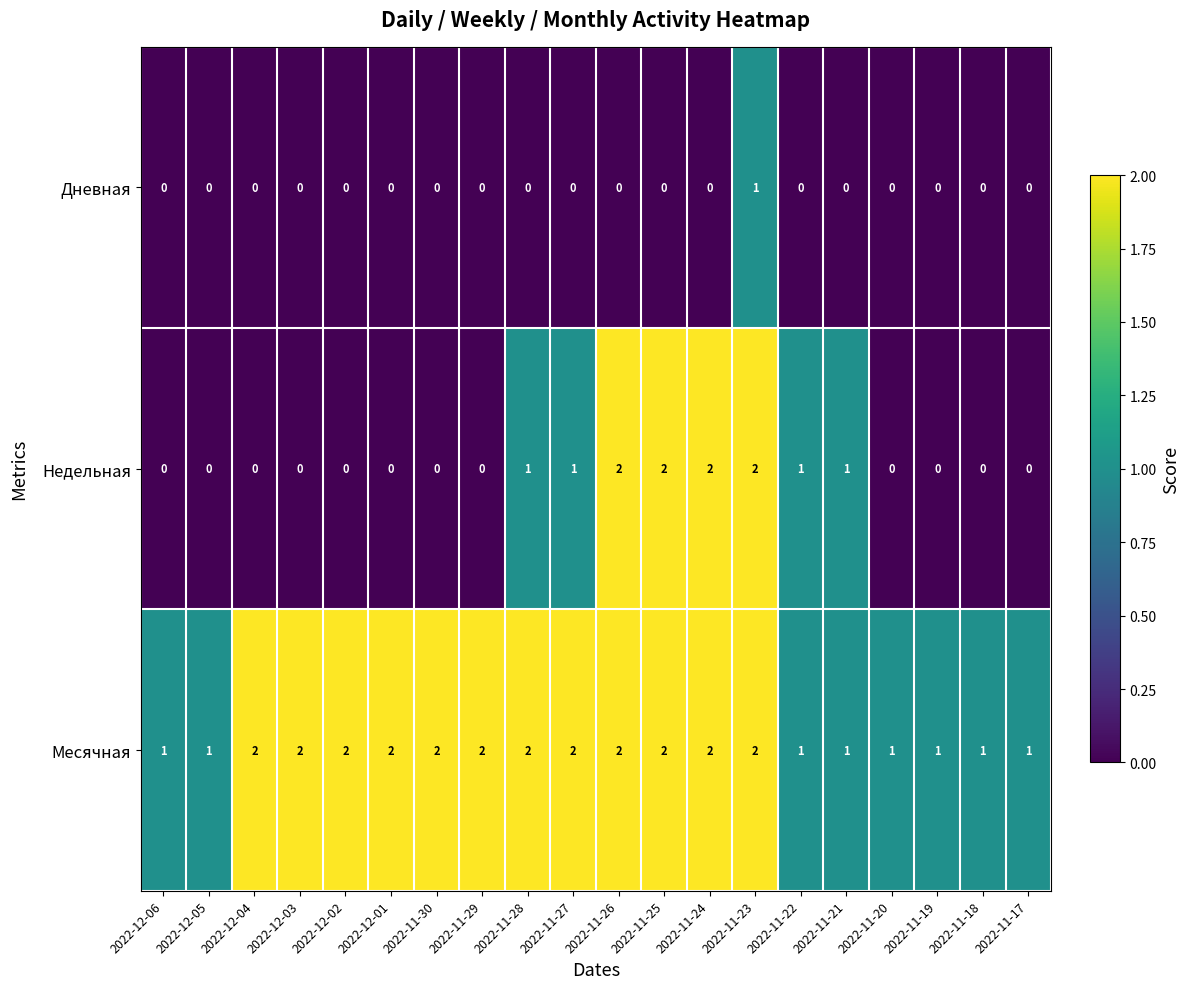

How many values in Недельная are above zero?

8